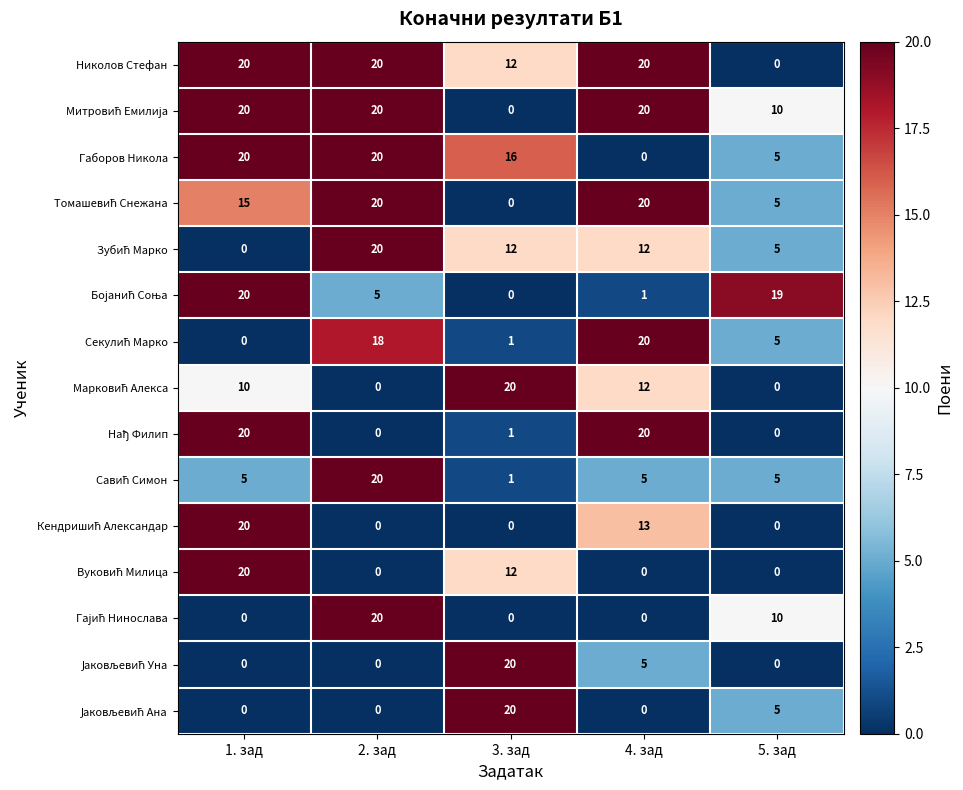

What is the maximum value shown in the chart?

20